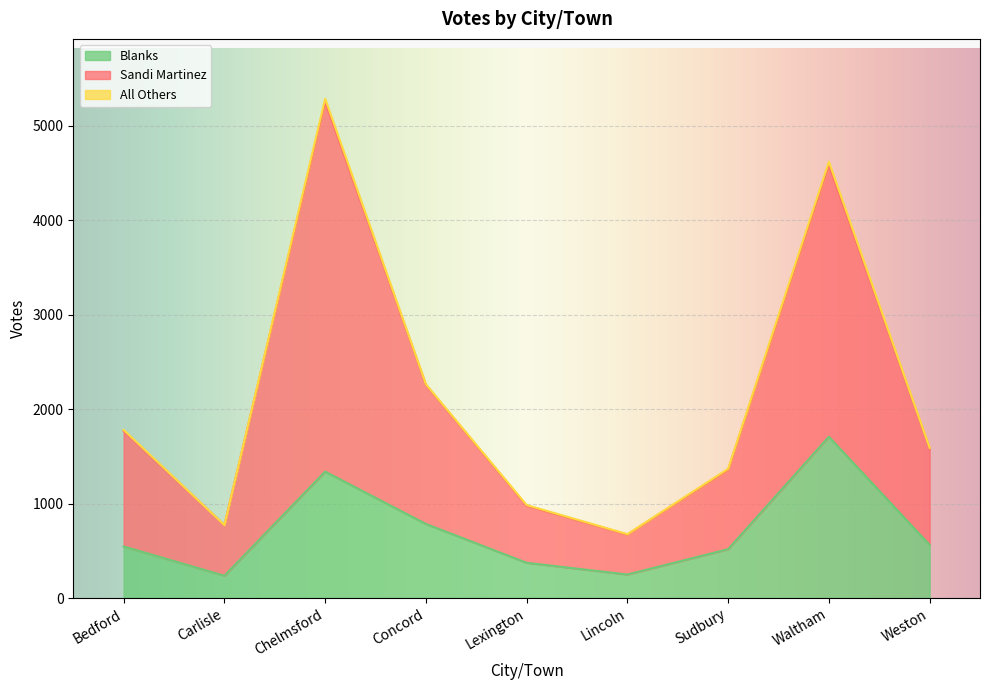

The Blanks series shows 1707 at Waltham. True or false?

True